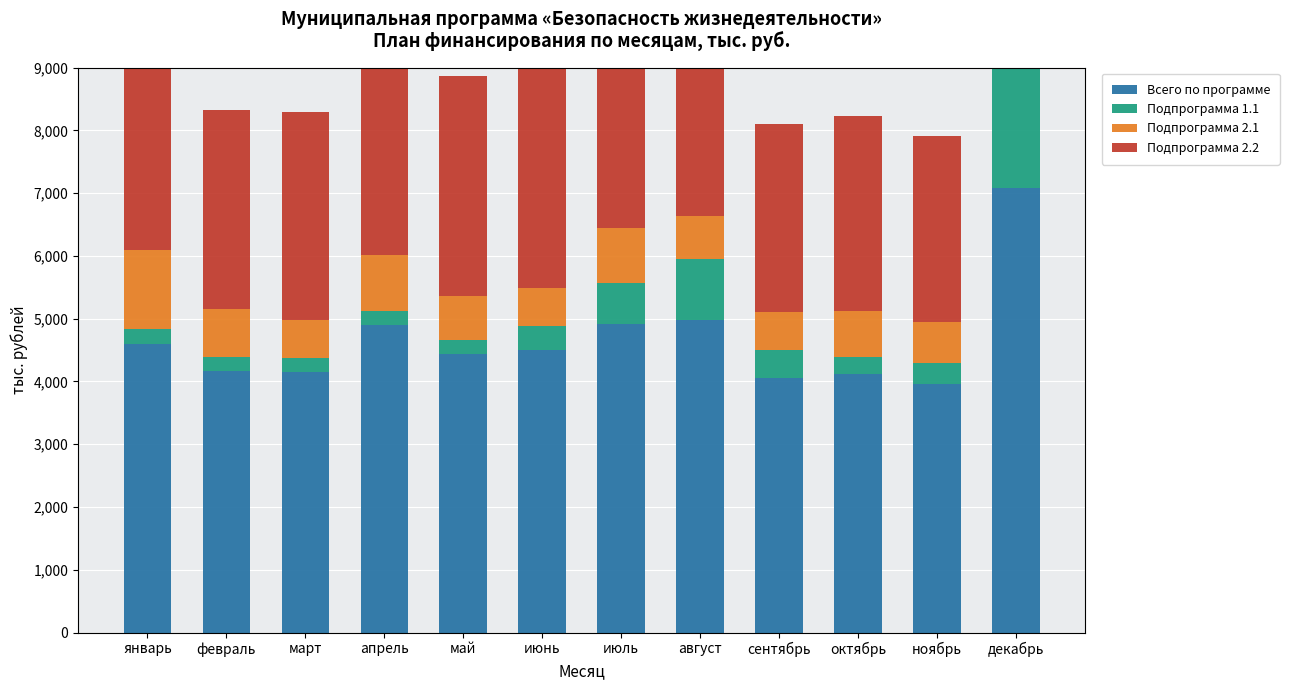

The value of Подпрограмма 2.1 at февраль is 761.0. True or false?

True